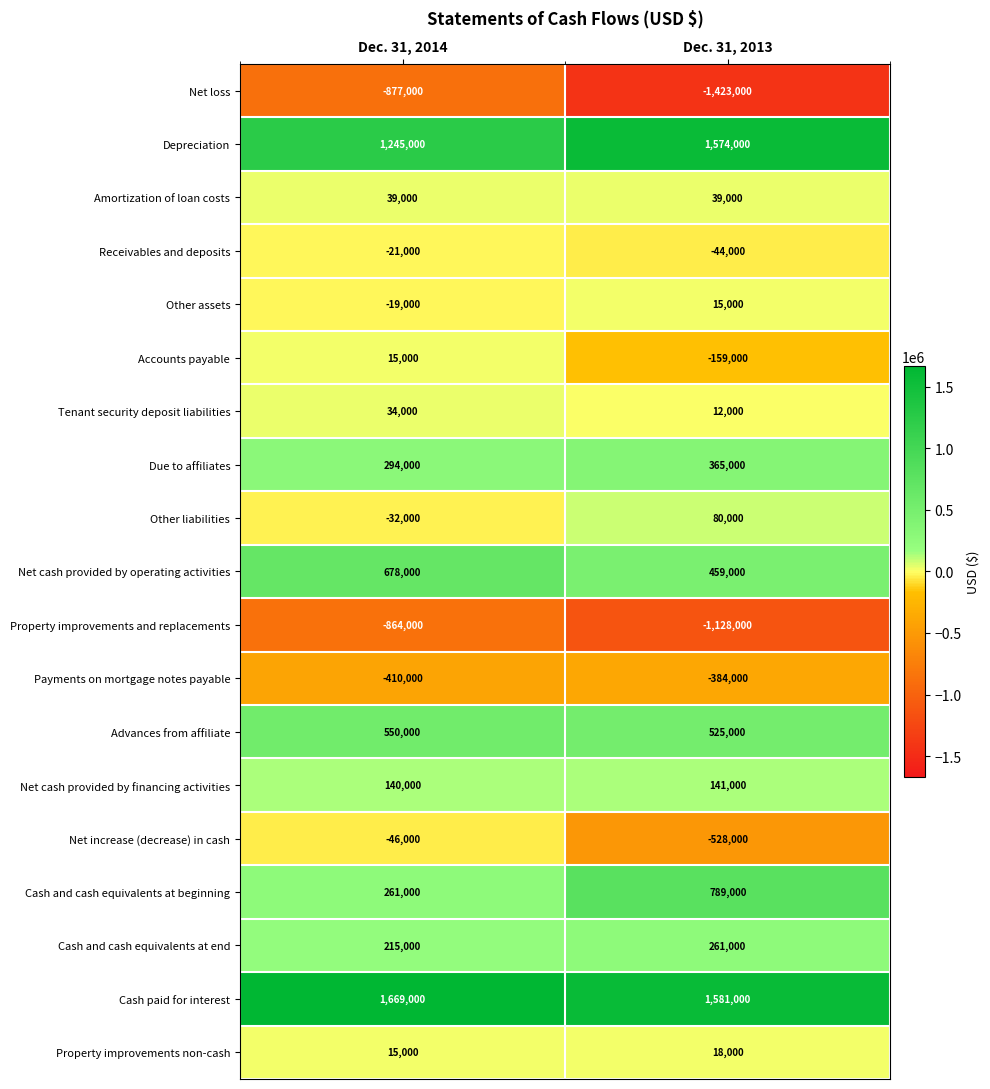

How many series are shown in this chart?

19